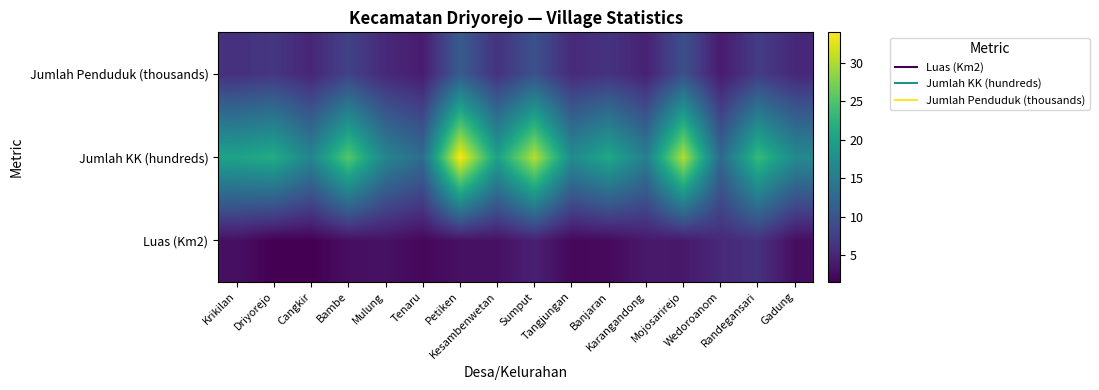

List the series in order of their peak value, lowest first.

Luas (Km2), Jumlah Penduduk (thousands), Jumlah KK (hundreds)